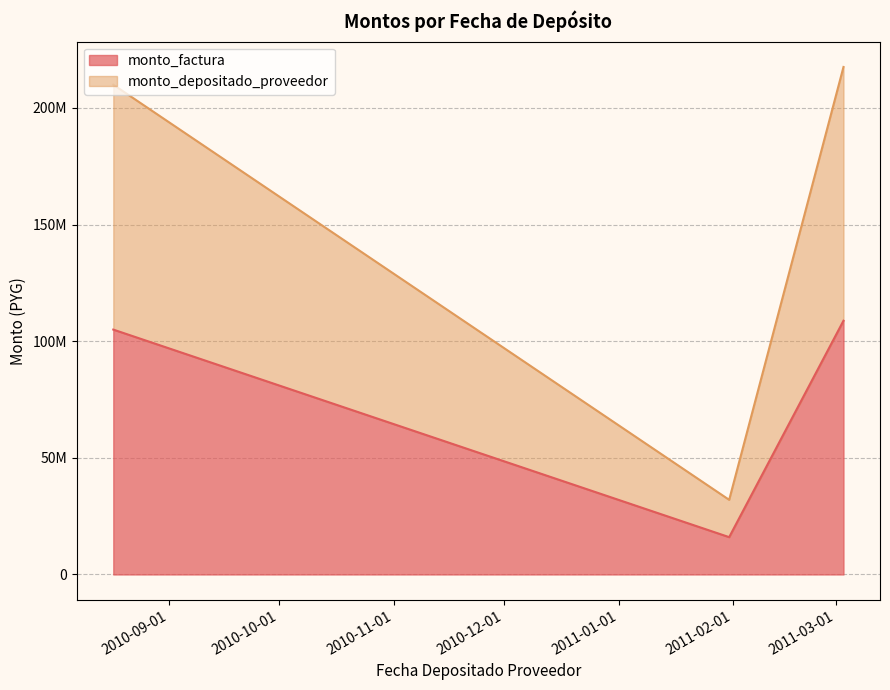

At which label does monto_factura reach its peak?

2011-03-03